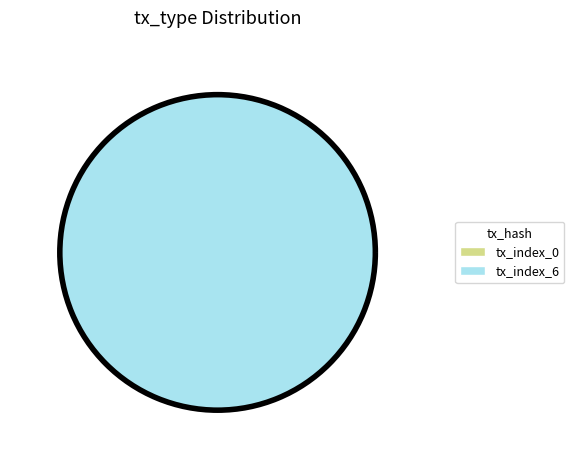

What percentage is the tx_index_6 slice, to the nearest percent?

100%